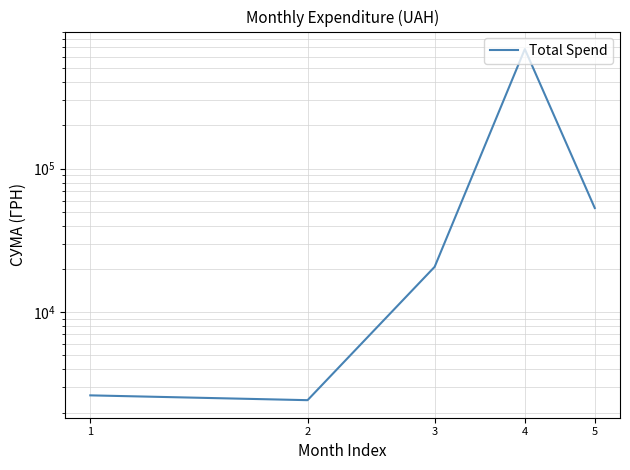

List the labels in order of value, largest first.

4, 5, 3, 1, 2